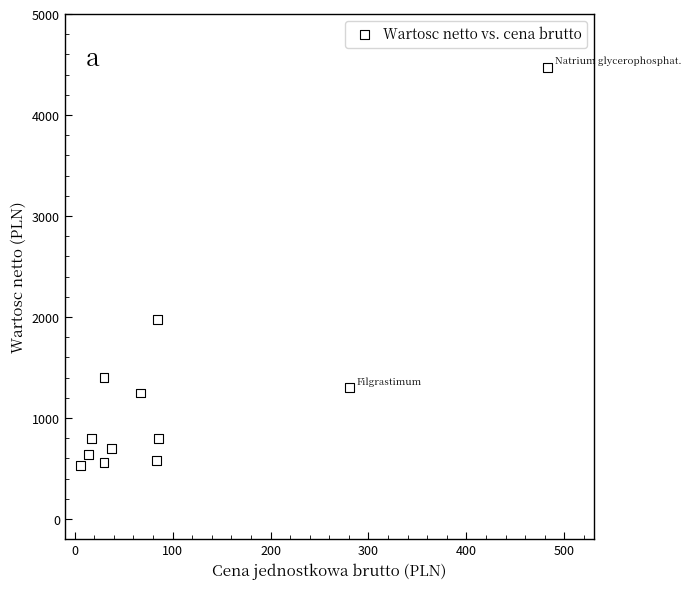

What is the average X value?

101.8